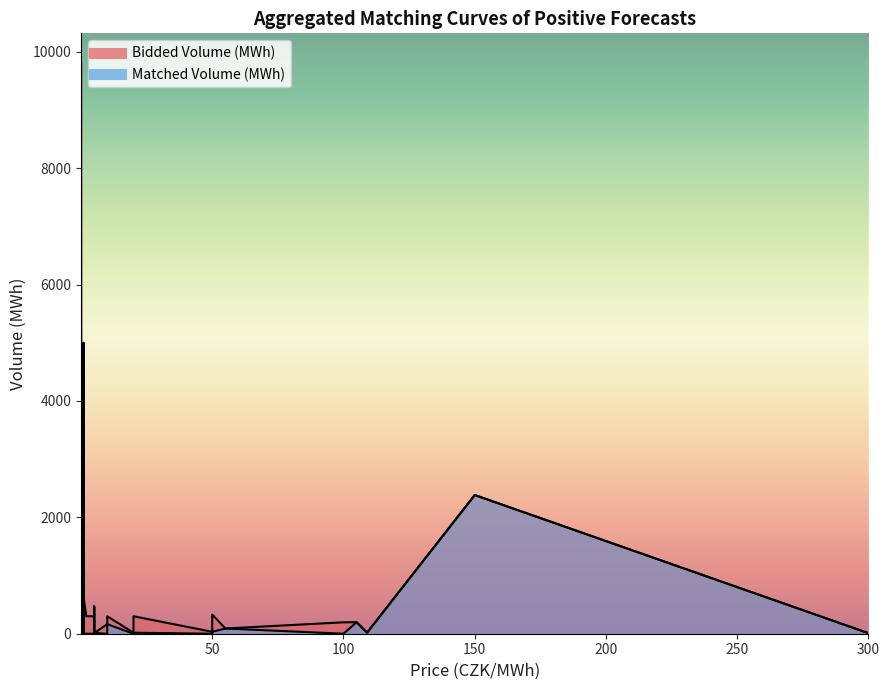

True or false: Matched Volume (MWh) and Bidded Volume (MWh) intersect in this chart.

False